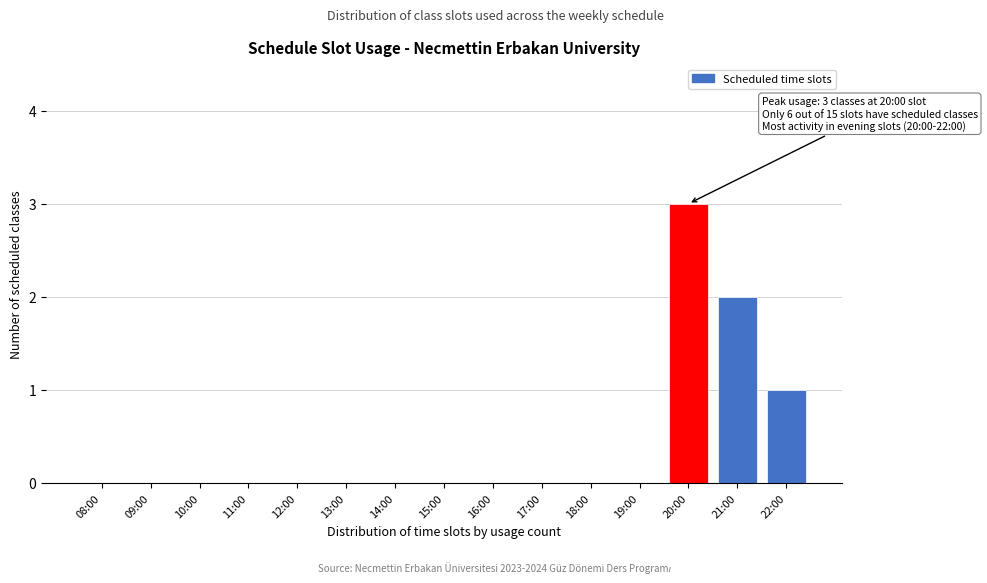

Reading right to left, transcribe all the data shown in this chart.

22:00=1	21:00=2	20:00=3	19:00=0	18:00=0	17:00=0	16:00=0	15:00=0	14:00=0	13:00=0	12:00=0	11:00=0	10:00=0	09:00=0	08:00=0